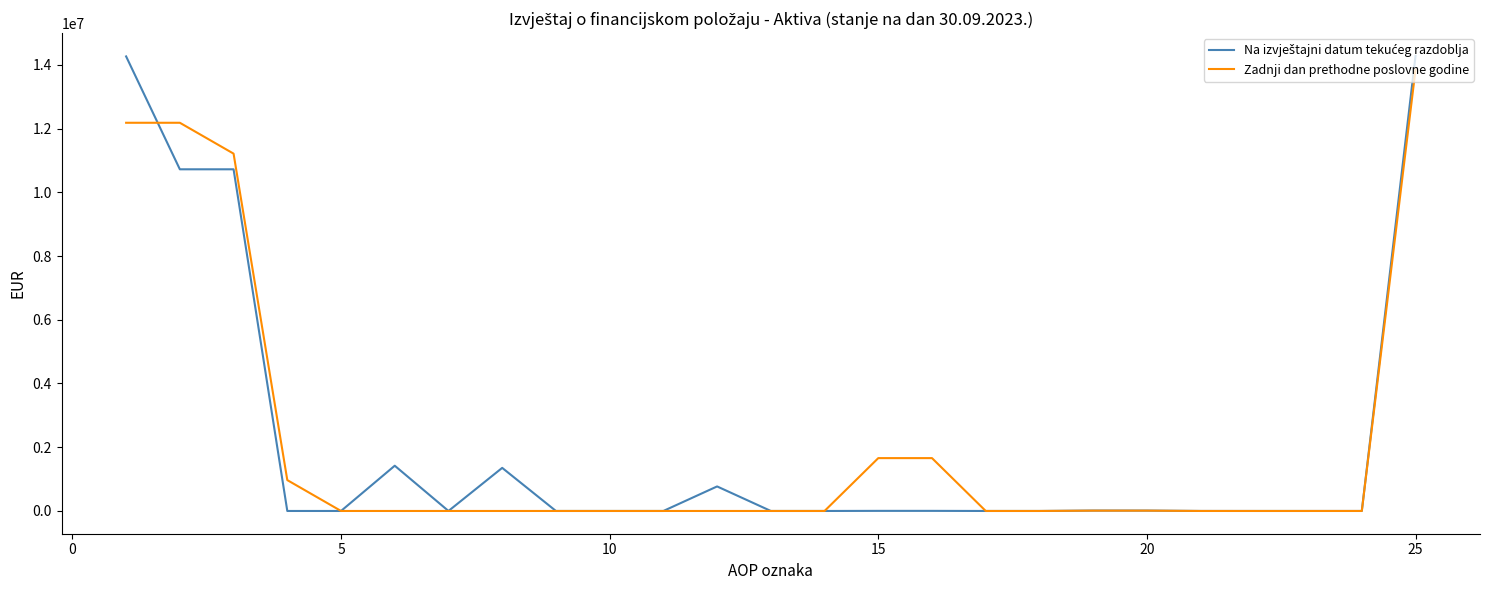

What is the highest value of the Zadnji dan prethodne poslovne godine series?

13850393.7